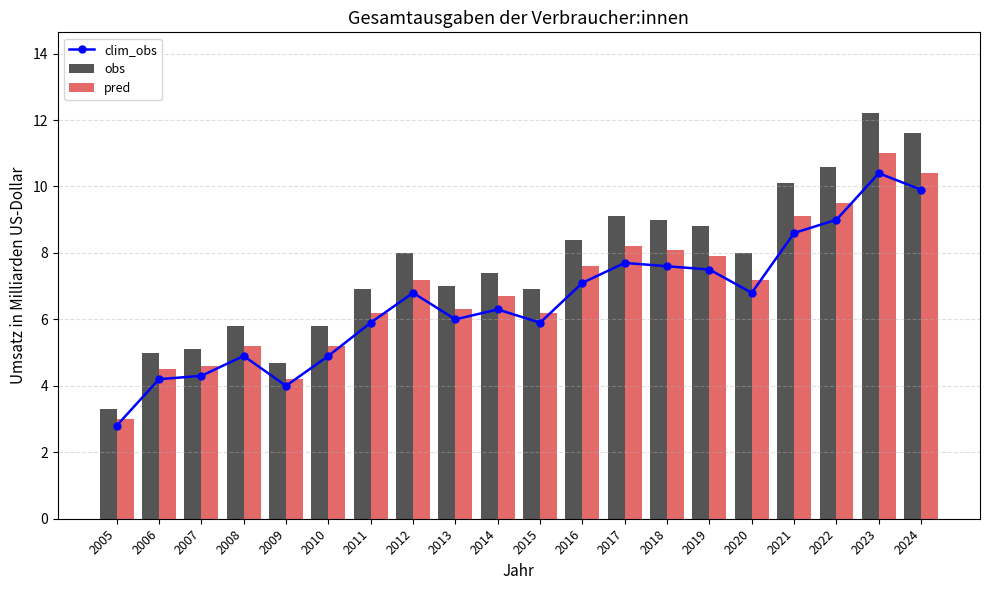

Reading left to right, extract all data points from this chart.

clim_obs: 2.8	4.2	4.3	4.9	4.0	4.9	5.9	6.8	6.0	6.3	5.9	7.1	7.7	7.6	7.5	6.8	8.6	9.0	10.4	9.9
obs: 3.3	5.0	5.1	5.8	4.7	5.8	6.9	8.0	7.0	7.4	6.9	8.4	9.1	9.0	8.8	8.0	10.1	10.6	12.2	11.6
pred: 3.0	4.5	4.6	5.2	4.2	5.2	6.2	7.2	6.3	6.7	6.2	7.6	8.2	8.1	7.9	7.2	9.1	9.5	11.0	10.4